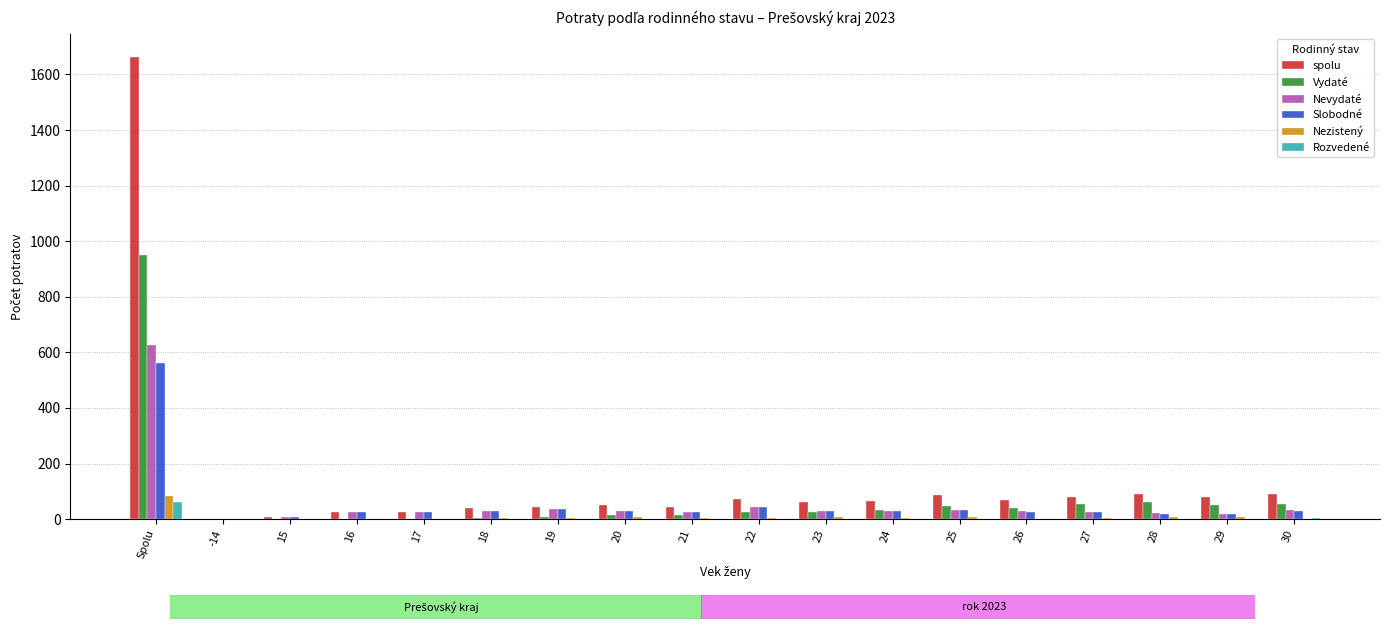

Which category has the highest value across all series?

Spolu